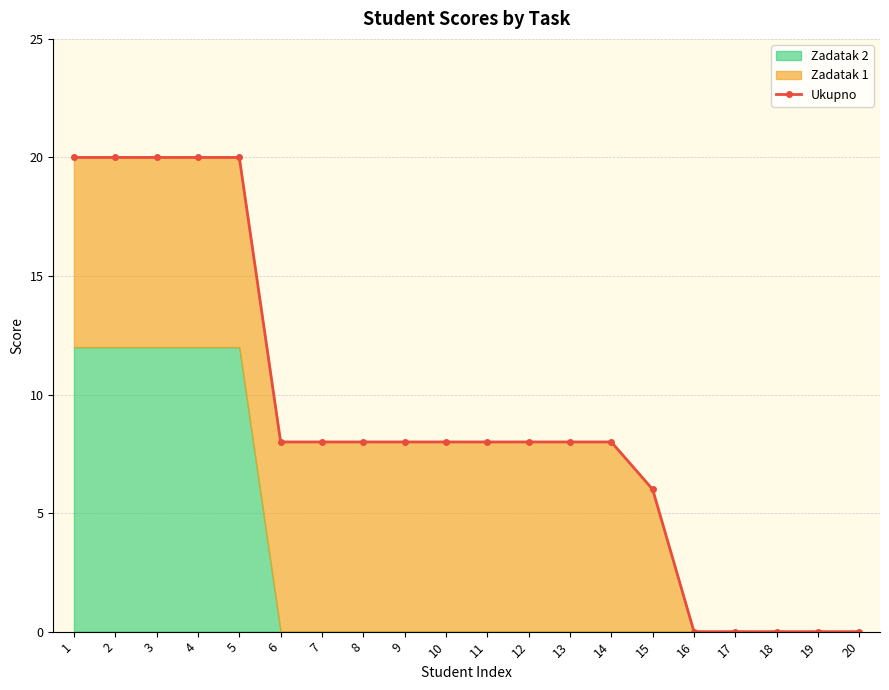

True or false: the data shows -7 at 18.

False